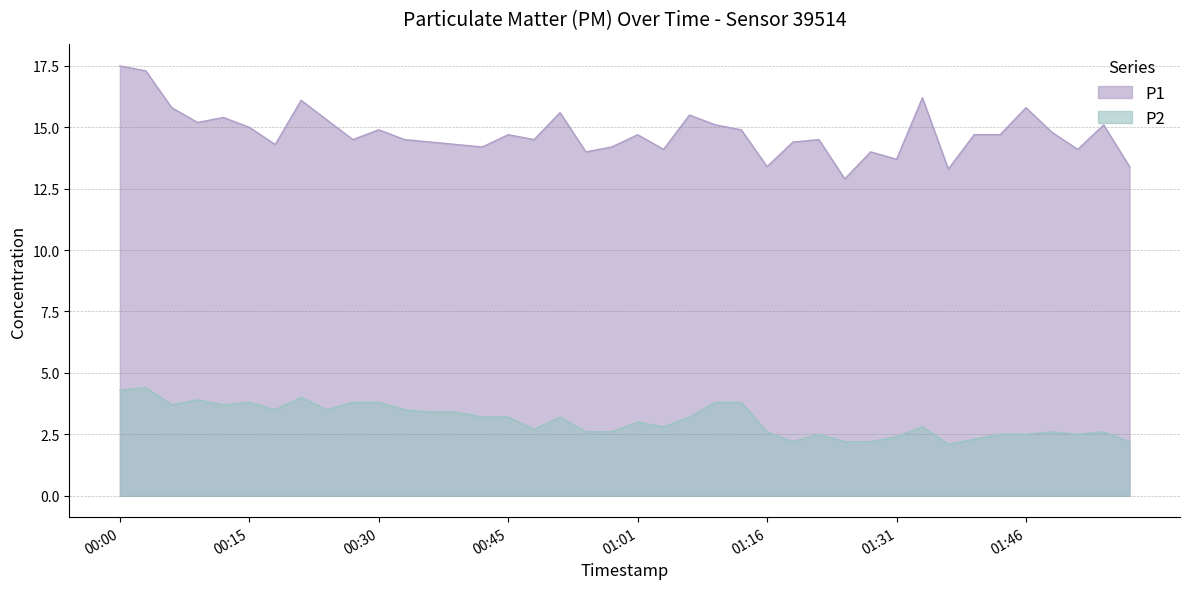

True or false: P2 has more than 2 points higher than both neighbors.

True